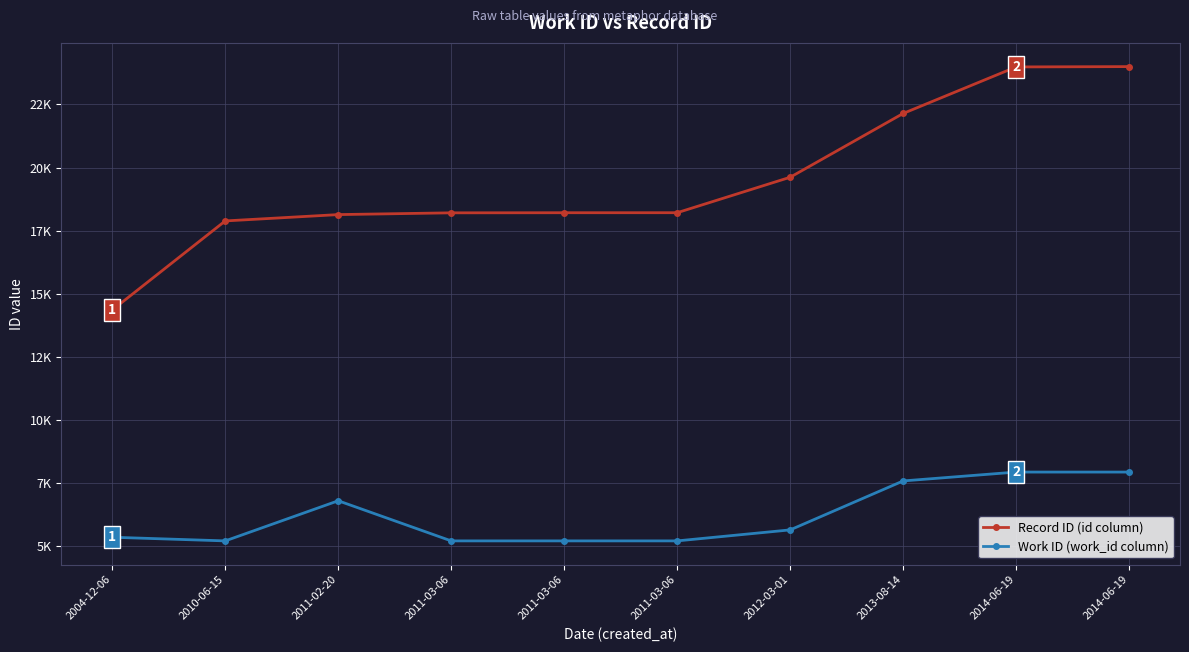

Is this an area chart (filled region under the line)?

No